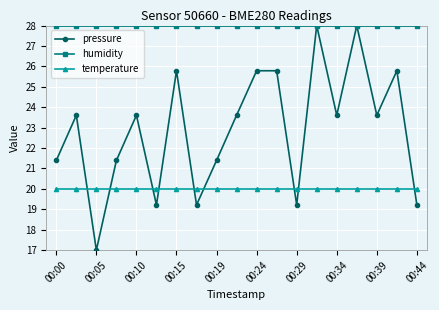

True or false: pressure has more than 1 points higher than both neighbors.

True